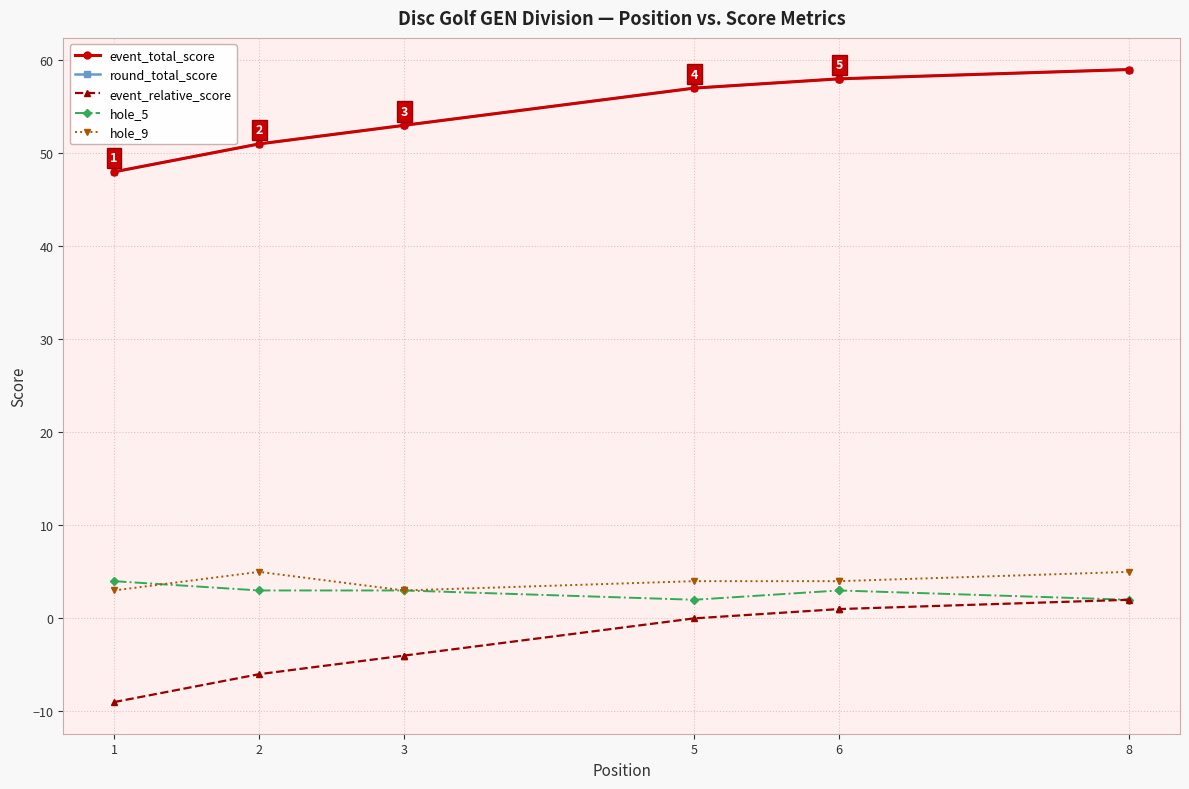

Count the number of data series in this chart.

5